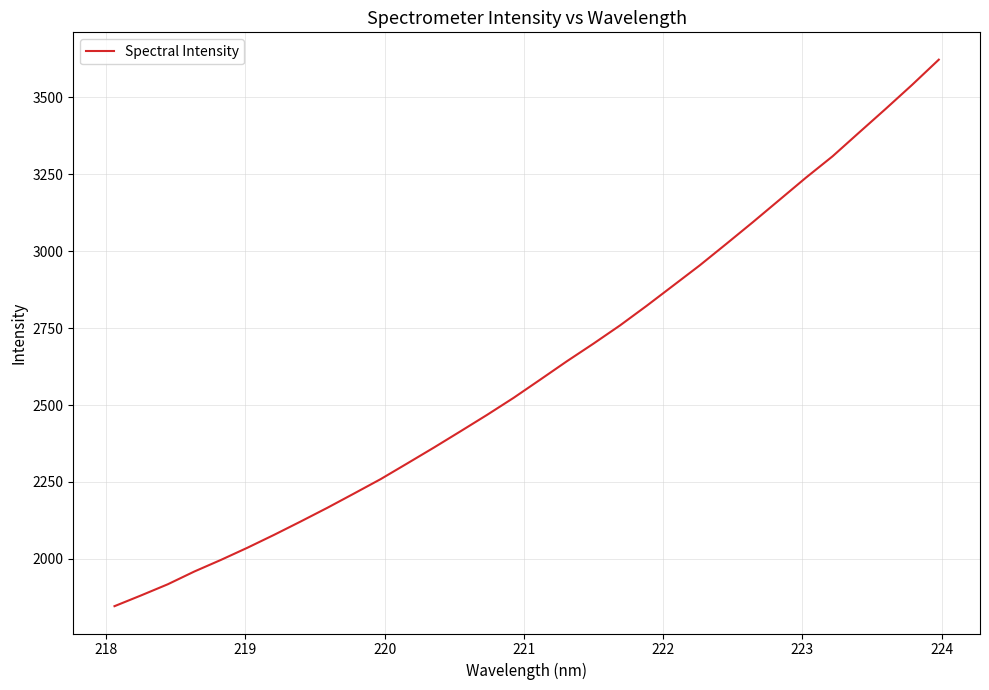

What is the greatest value displayed?

3622.2